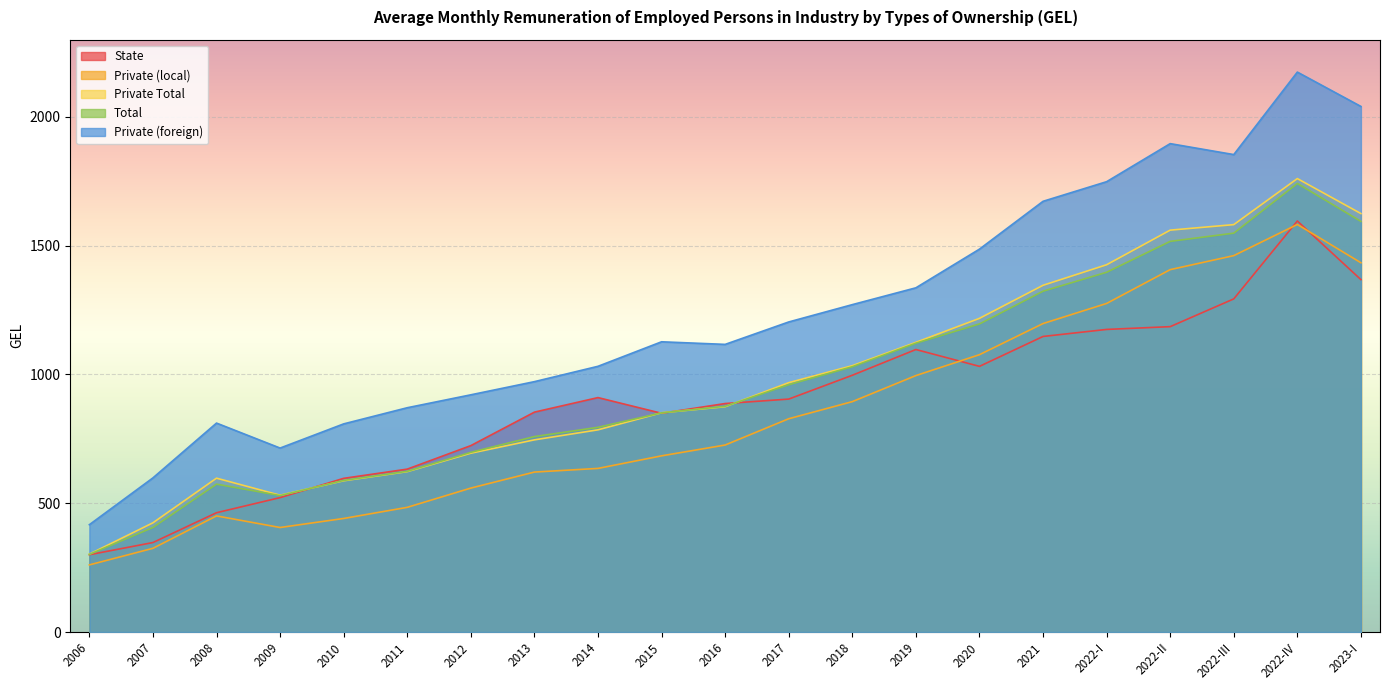

In State, how many points are lower than both neighbors (excluding endpoints)?

2